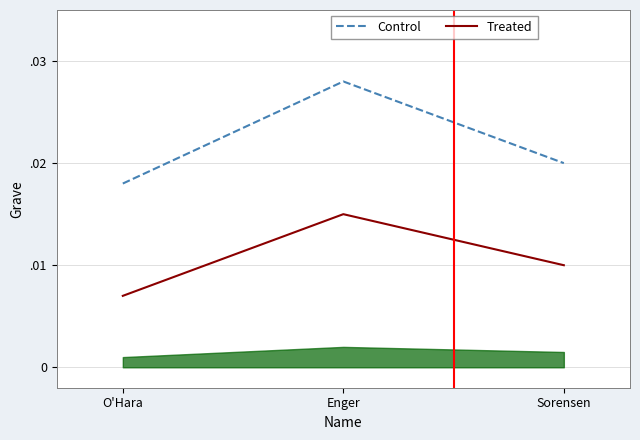

Is this an area chart (filled region under the line)?

No